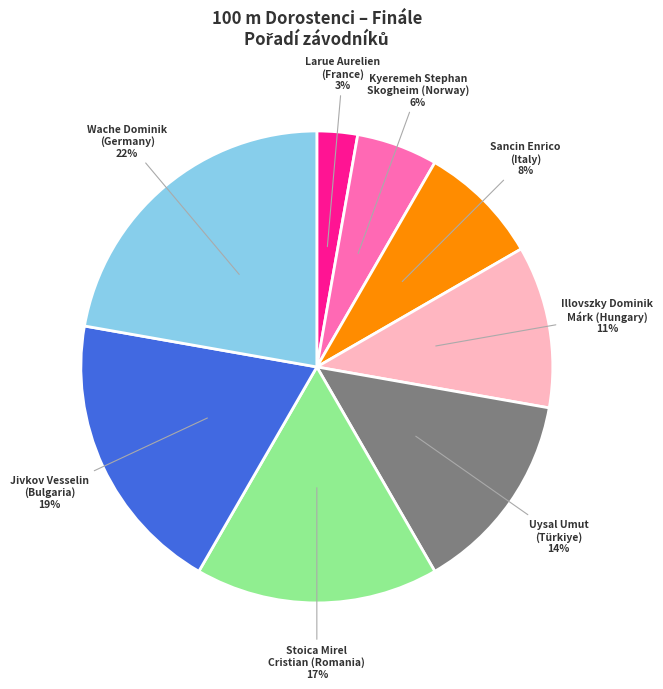

What percentage is the Larue Aurelien (France) slice, to the nearest percent?

3%